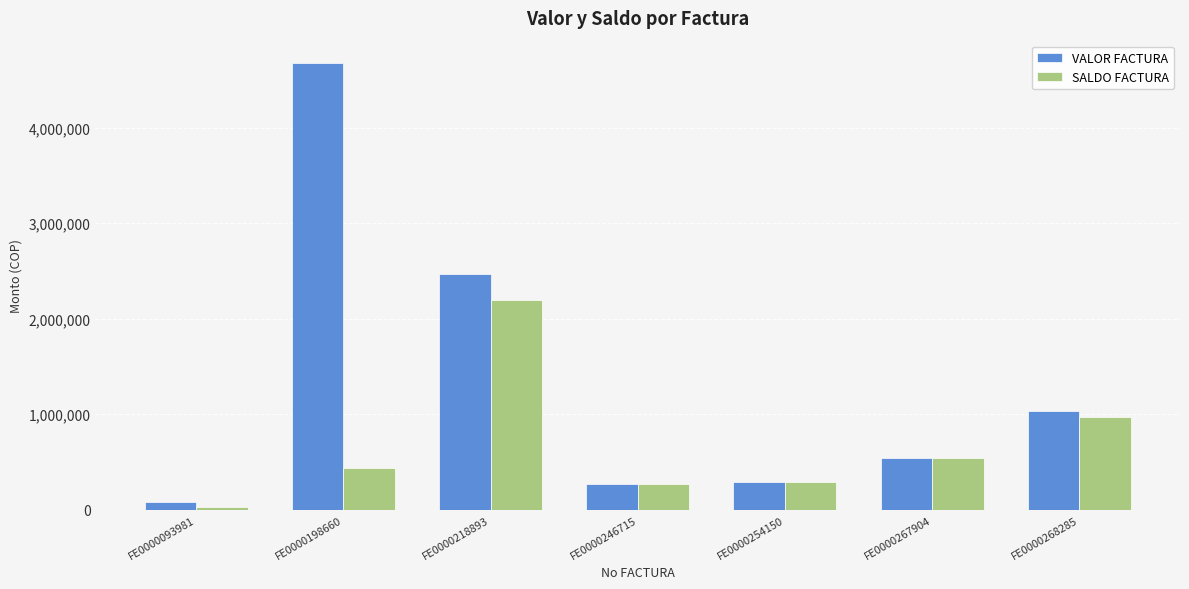

Does the chart contain any negative values?

No